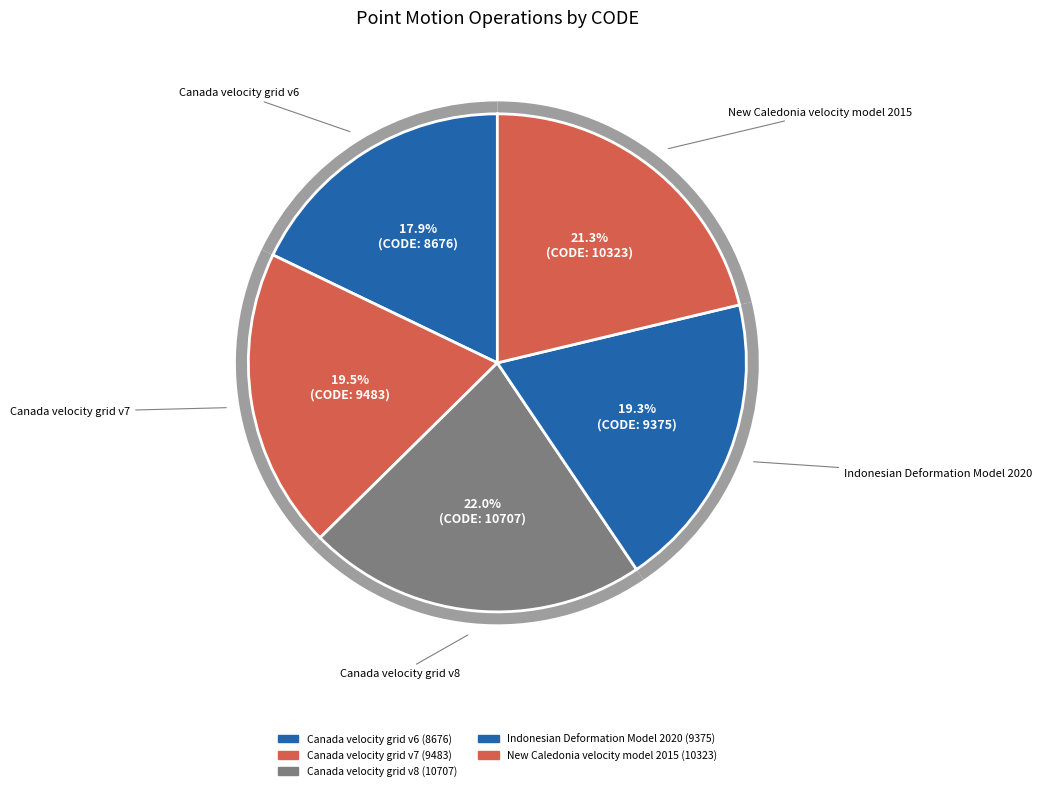

What is the change in value from Canada velocity grid v8 to New Caledonia velocity model 2015?

-384